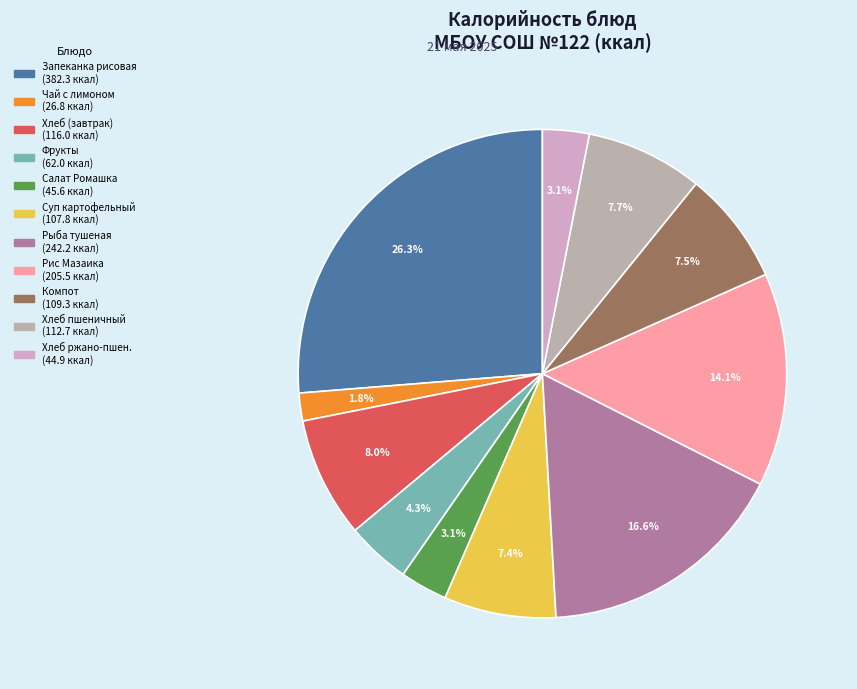

Count the number of slices in the pie.

11